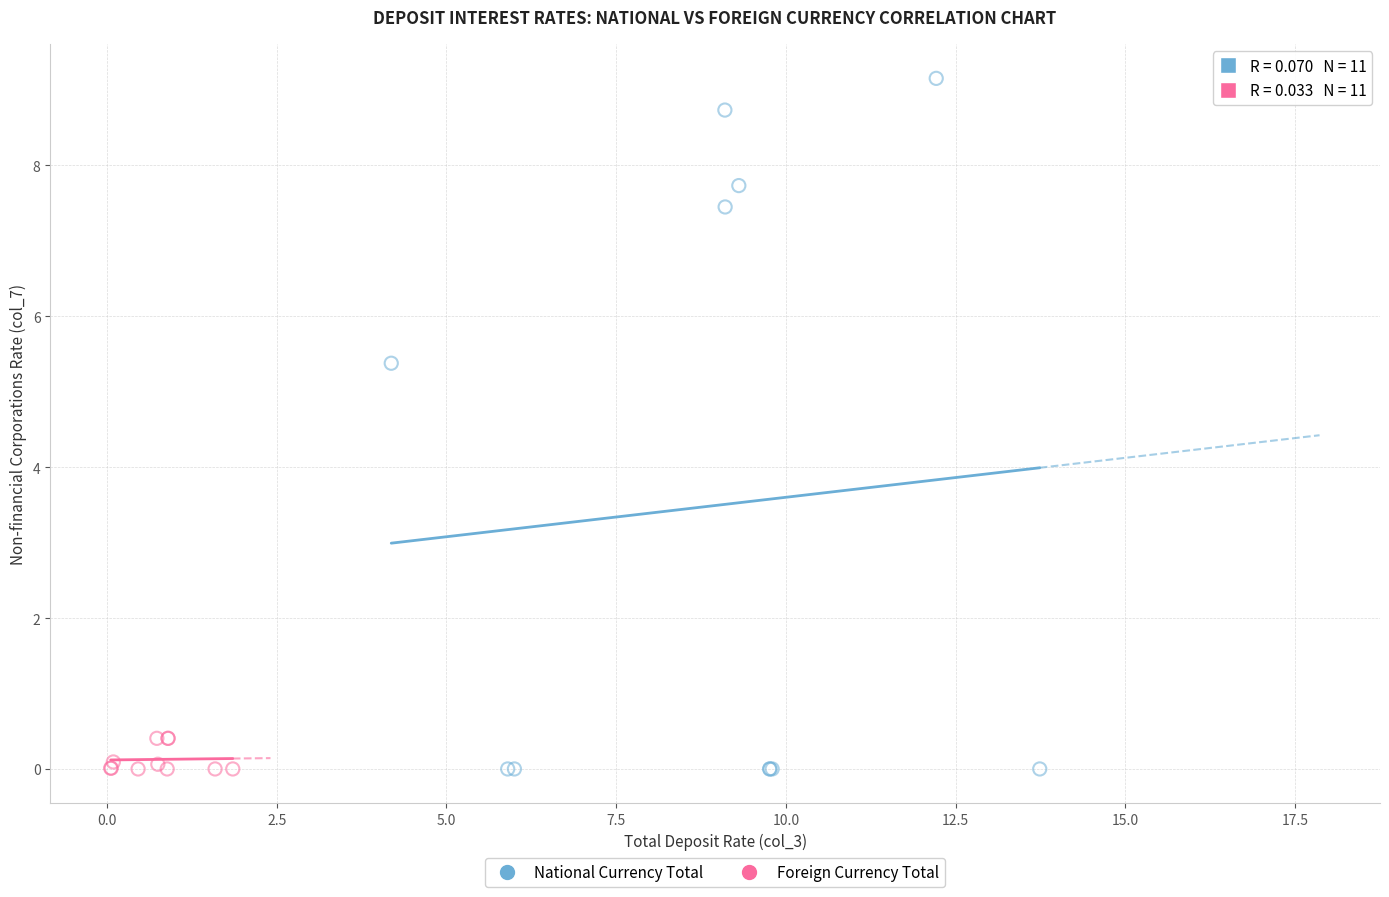

What are all the series names shown in the legend?

National Currency Total, Foreign Currency Total